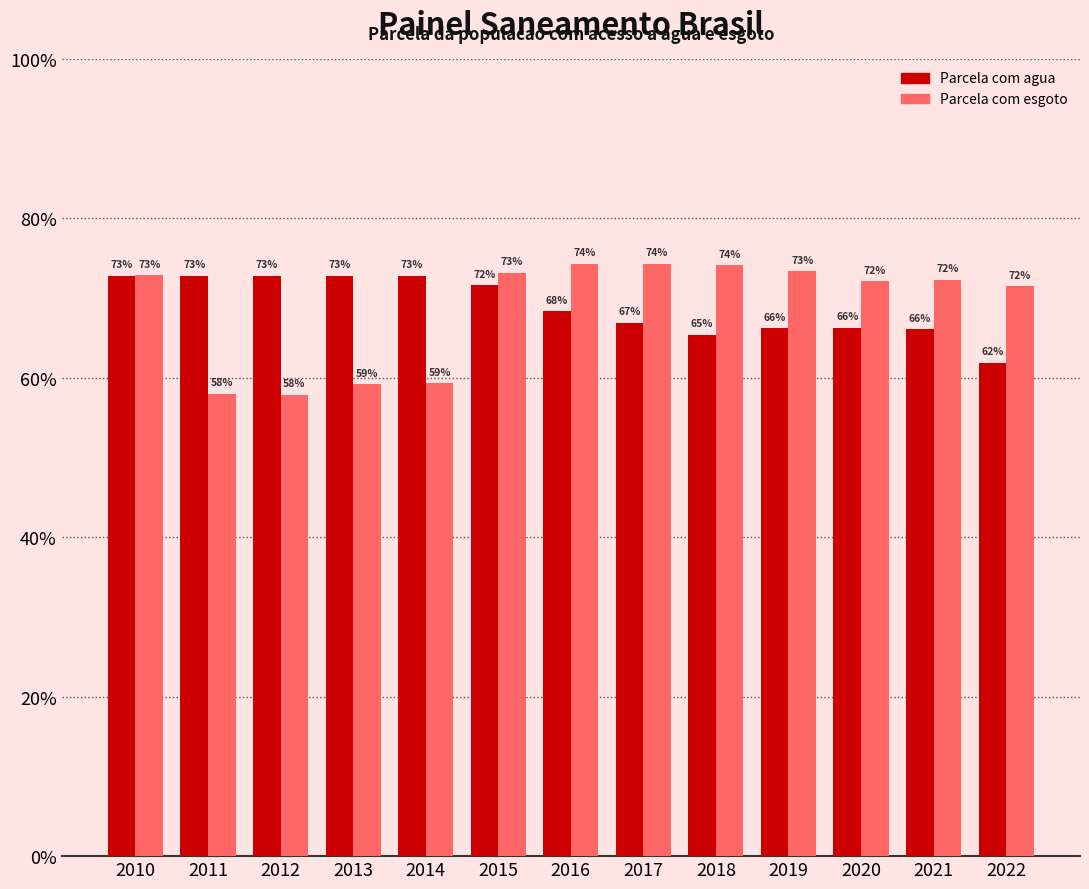

Are the bars grouped side by side (vs. stacked)?

Yes